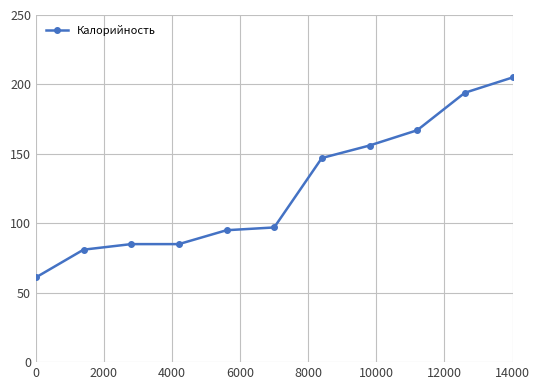

What is the difference between the maximum and minimum values?

144